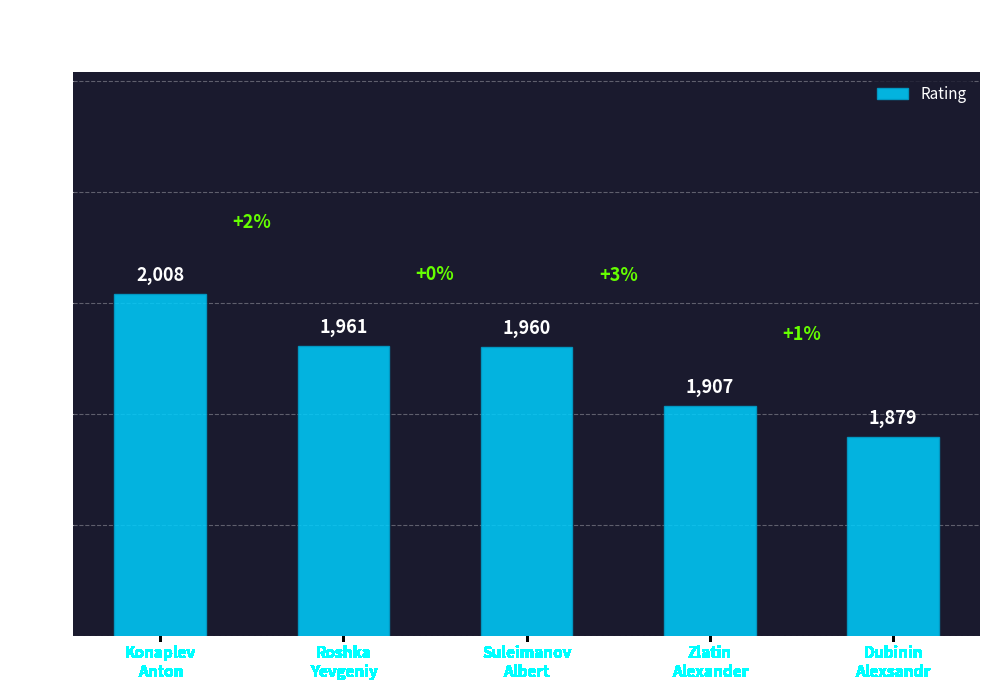

List the labels in order of value, smallest first.

Dubinin
Alexsandr, Zlatin
Alexander, Suleimanov
Albert, Roshka
Yevgeniy, Konaplev
Anton